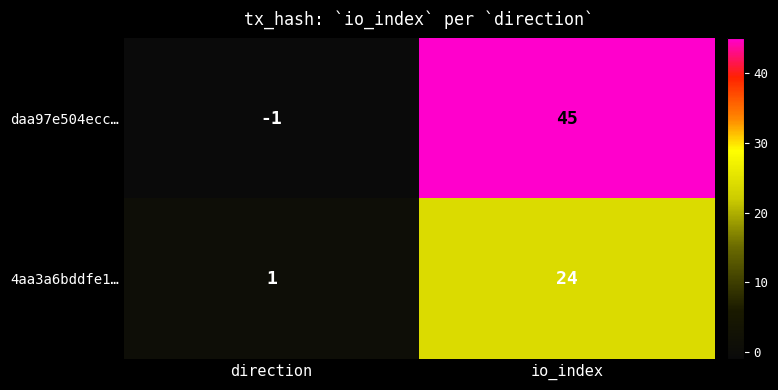

Which series has the widest spread of values?

daa97e504ecc…